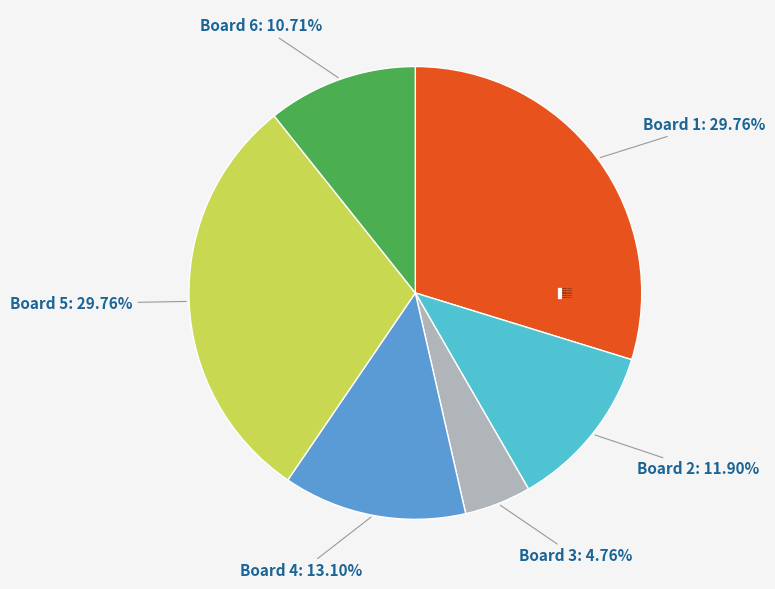

Is it true that Board 3 is 5% of the pie?

True